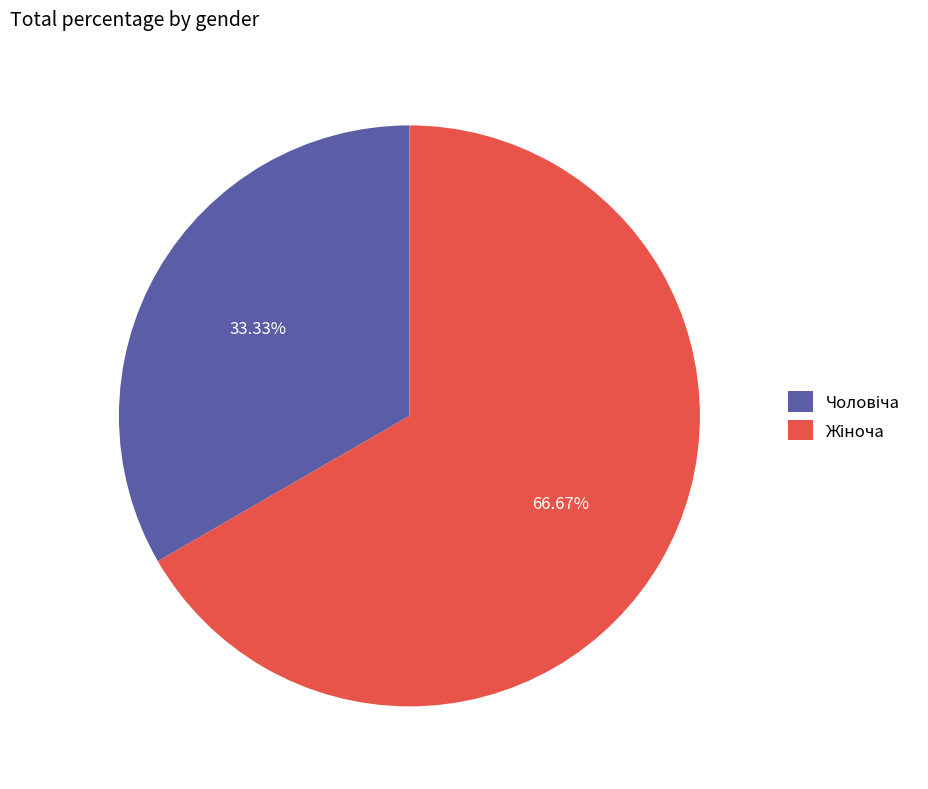

Does any single category account for the majority?

Yes